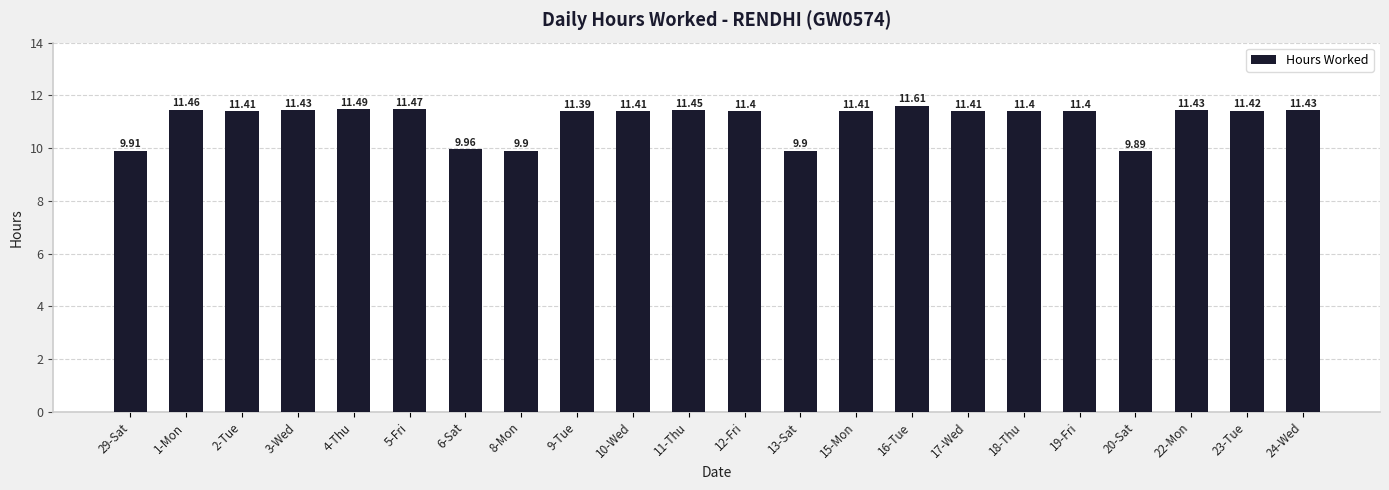

What position from the right is 9-Tue?

14